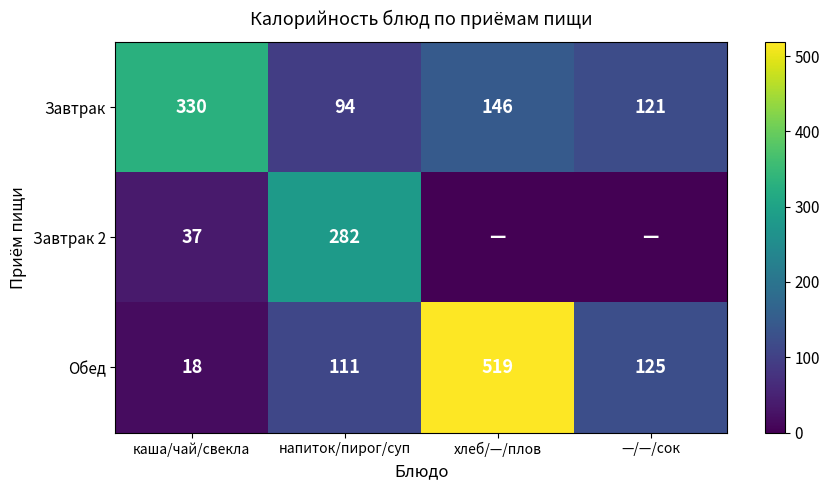

What is the difference between the second highest and minimum values in the Обед series?

107